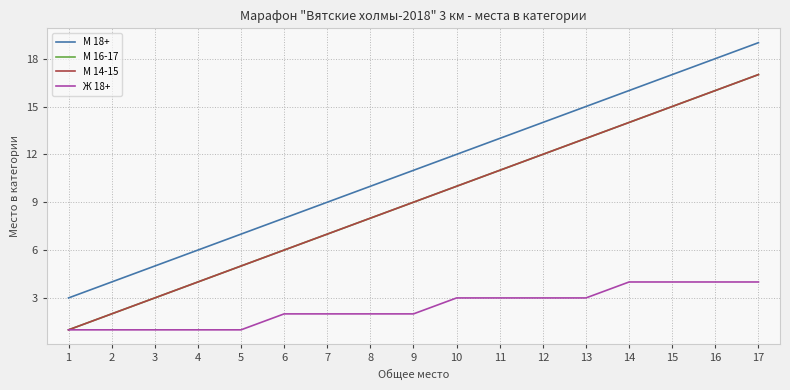

What is the average value of the М 18+ series?

11